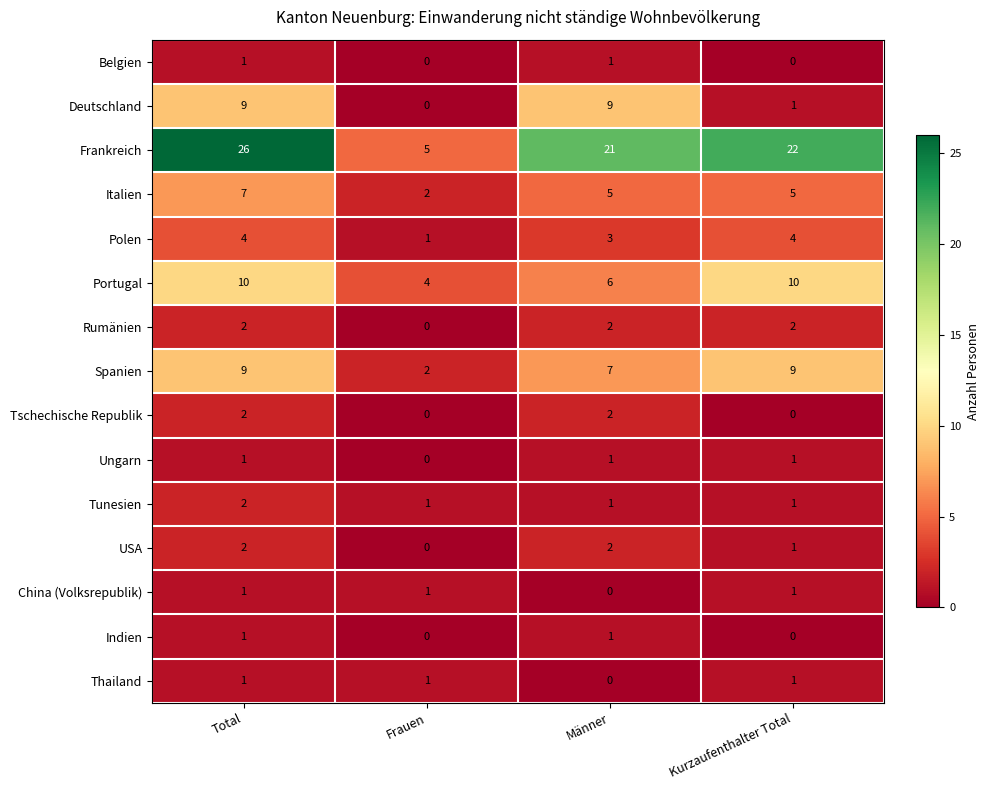

Between Frauen and Männer, which series saw the biggest shift?

Frankreich